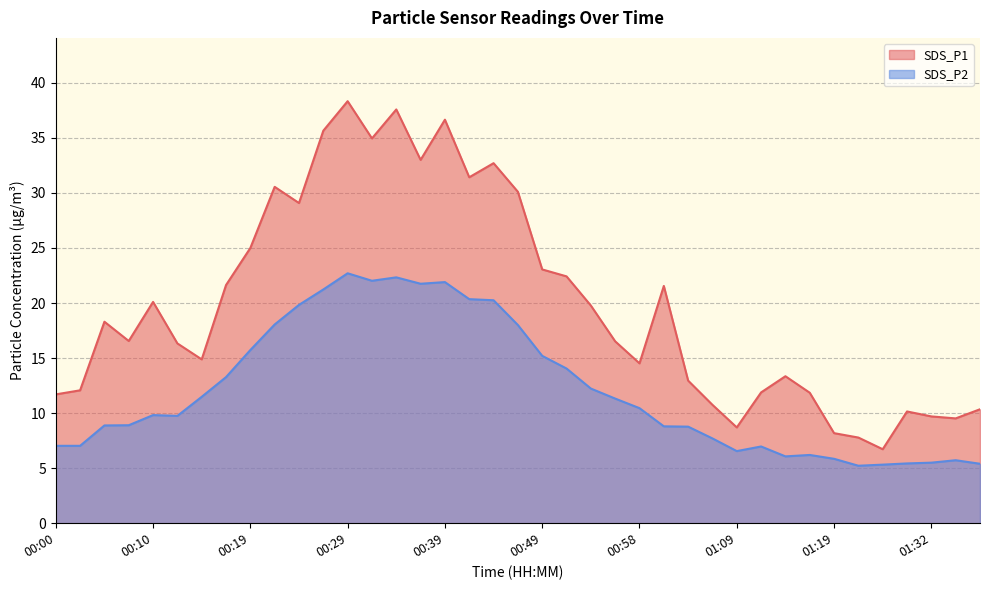

What is the label of the 36th point from the left?

01:27